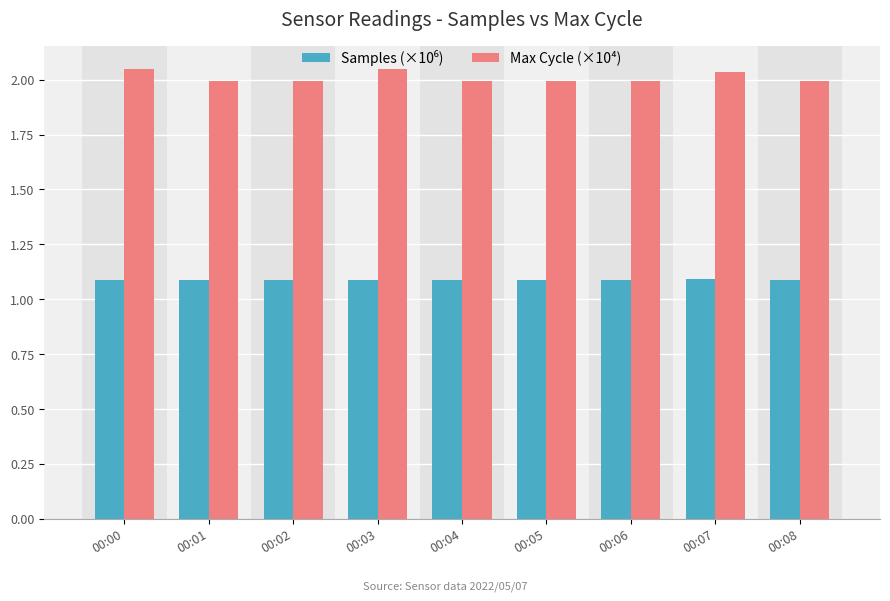

The Max Cycle (×10⁴) series shows 2.0 at 00:00. True or false?

True